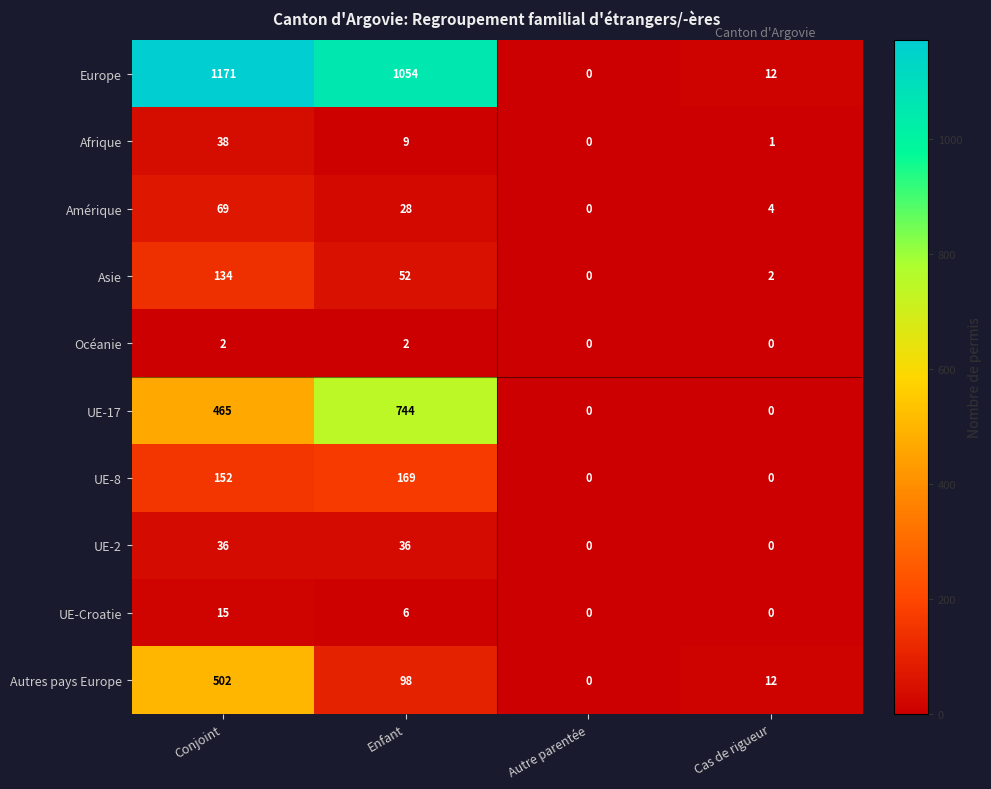

What is the difference between the Asie values at Conjoint and Enfant?

82